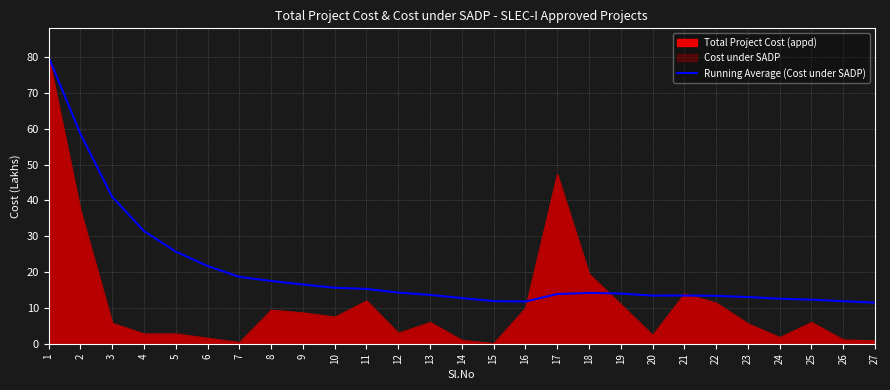

The chart shows a value of 20.4 at 22. True or false?

False